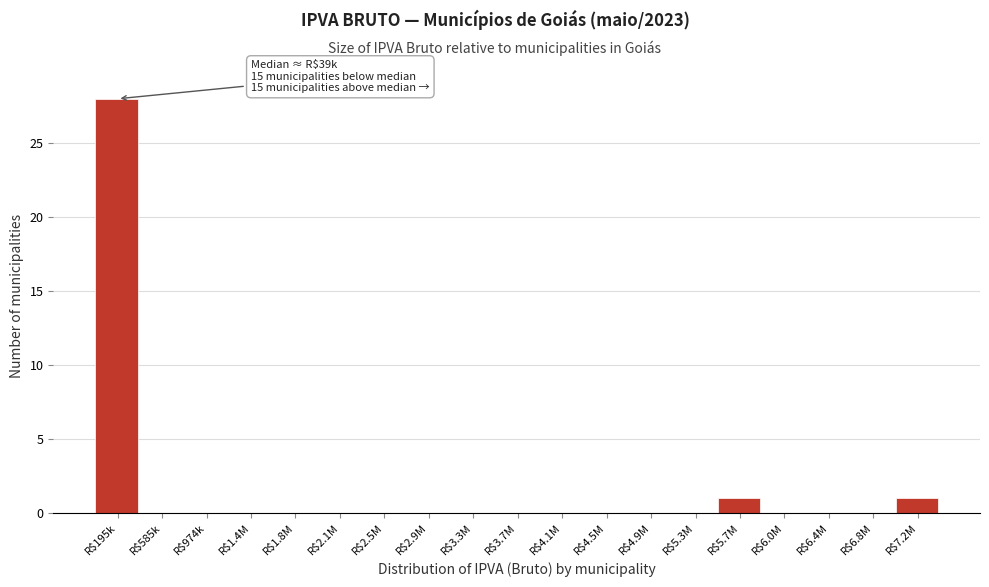

Which label corresponds to the largest value in the chart?

R$195k